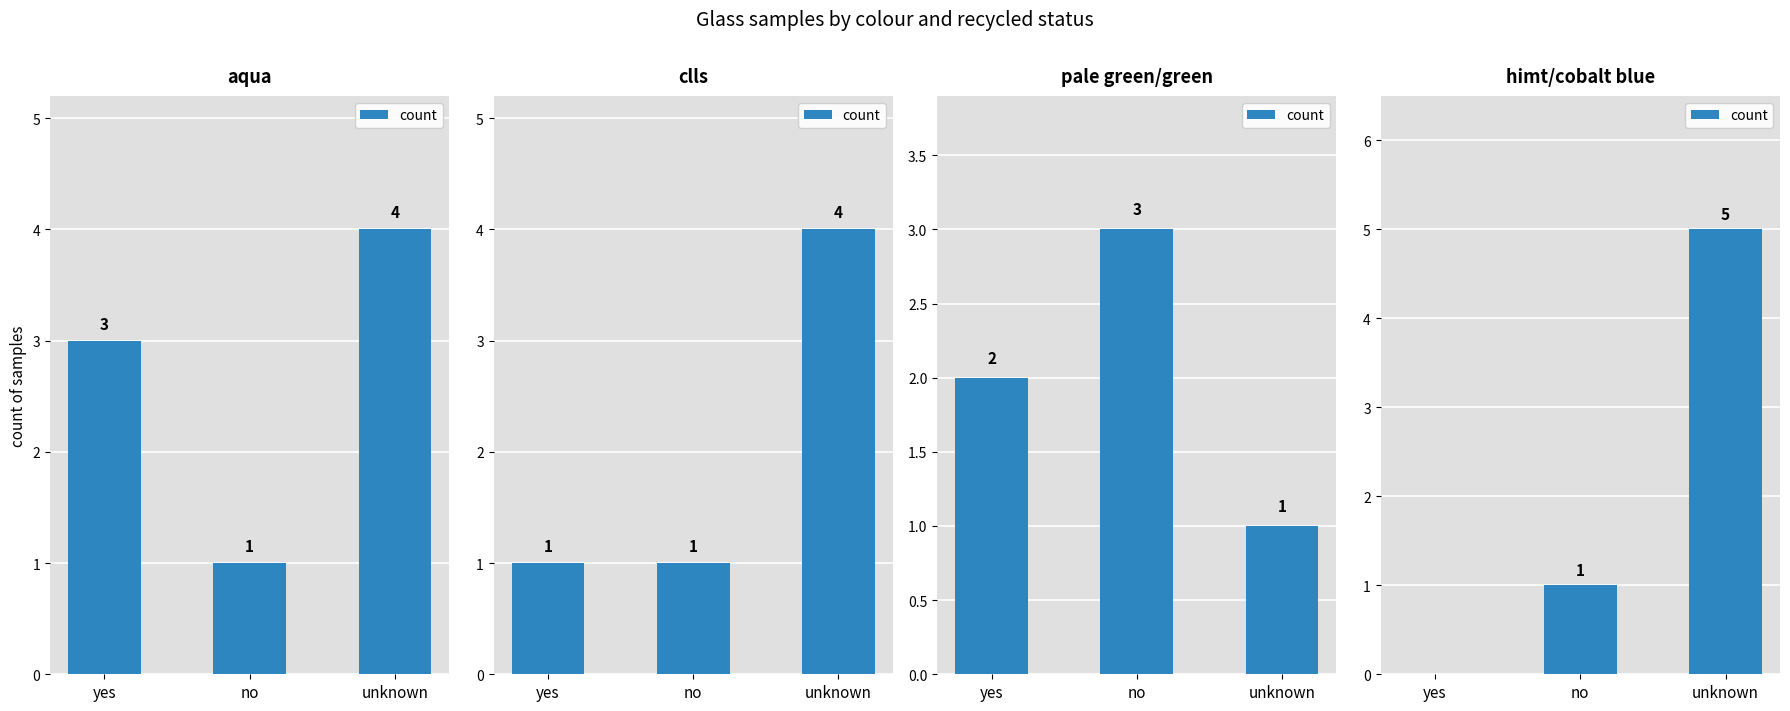

Which label corresponds to the smallest value in the chart?

yes